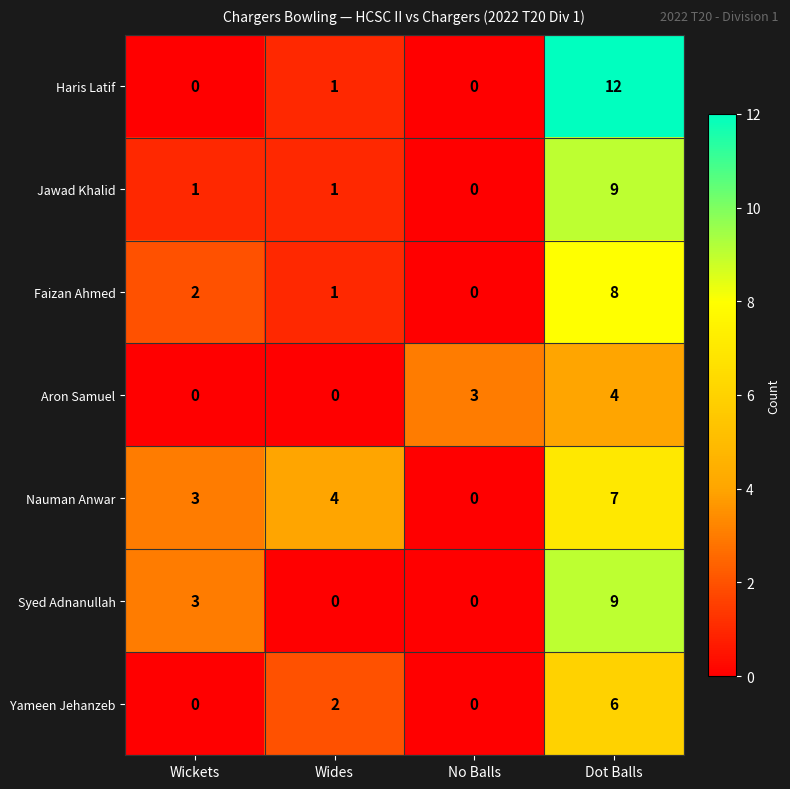

Where is Aron Samuel nearest to the value 2?

No Balls